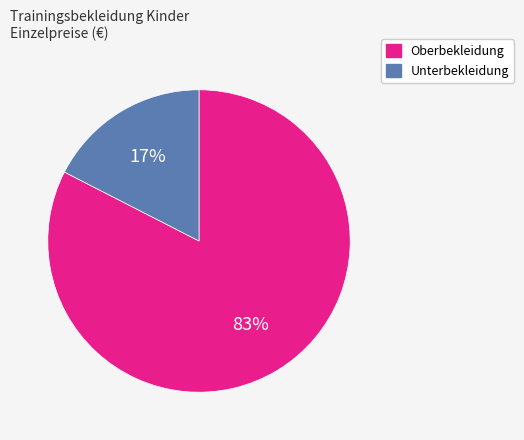

Is there a majority slice in this chart?

Yes